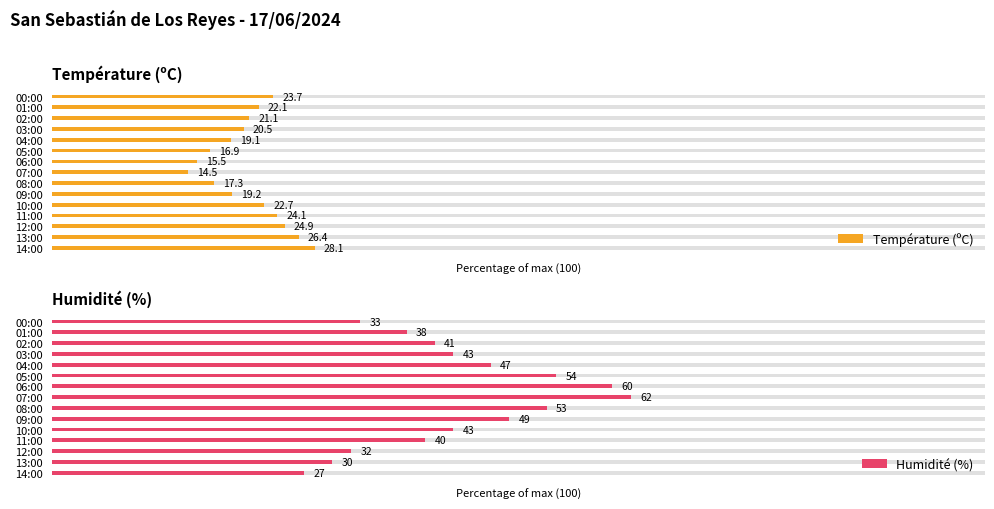

What is the average value of the Humidité (%) series?

43.5